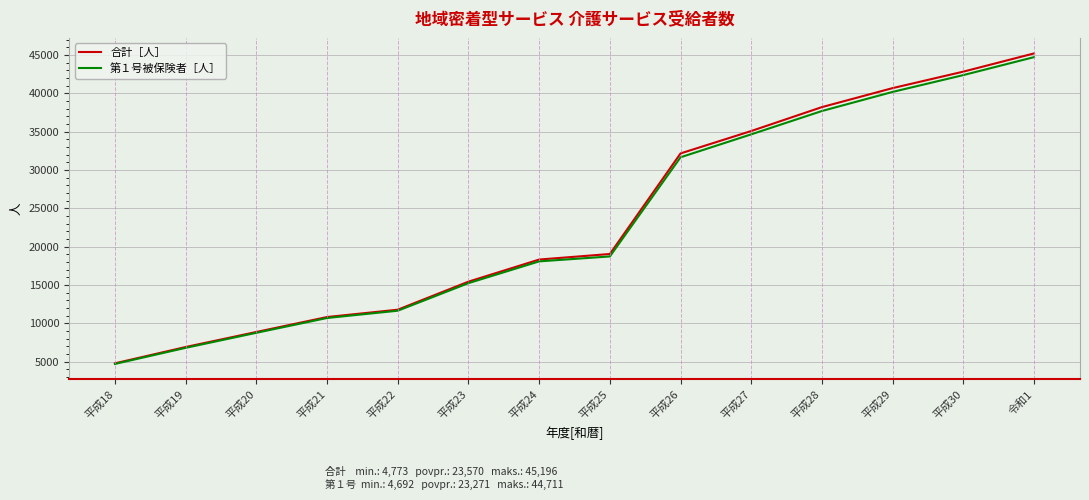

What is the difference between the highest and lowest values at 平成25?

319